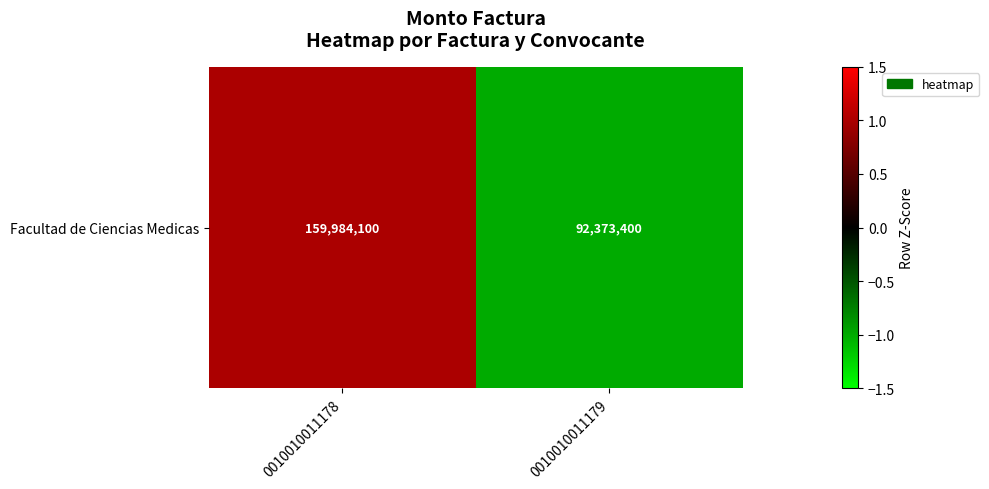

What is the change in value from 0010010011178 to 0010010011179?

-2